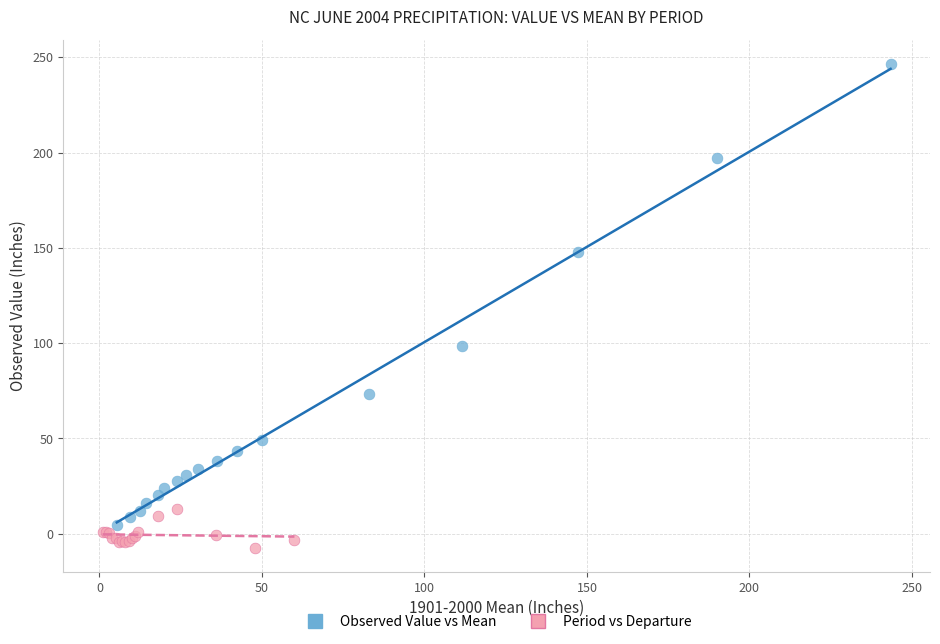

Which series contains the highest Y value?

Observed Value vs Mean